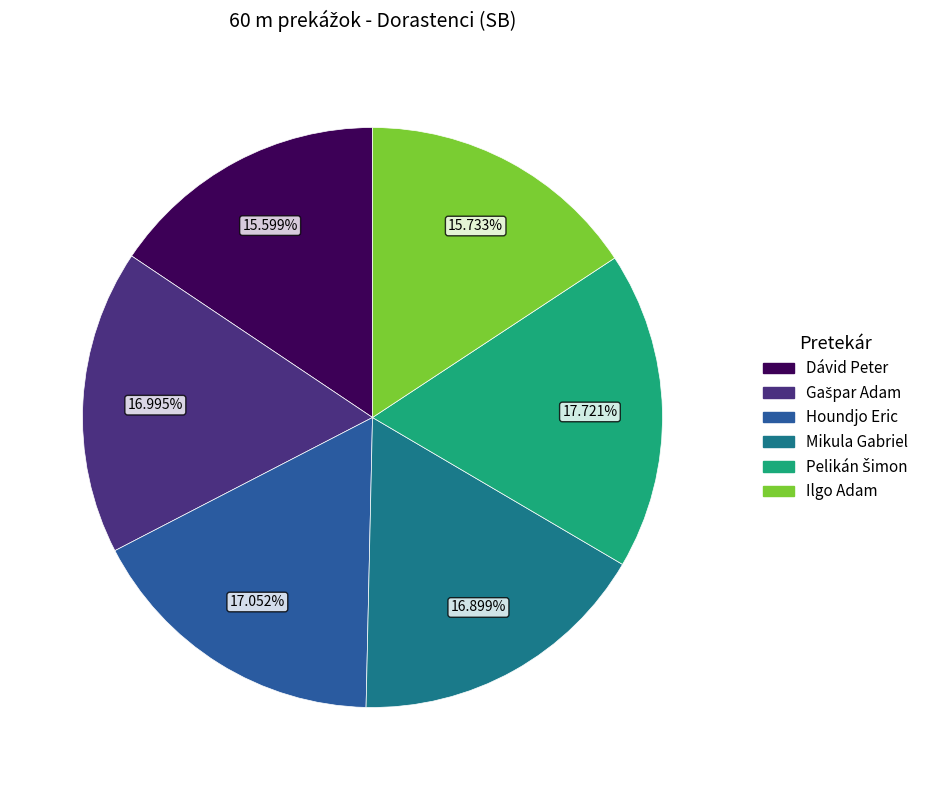

Does Houndjo Eric represent more than half of the total?

No